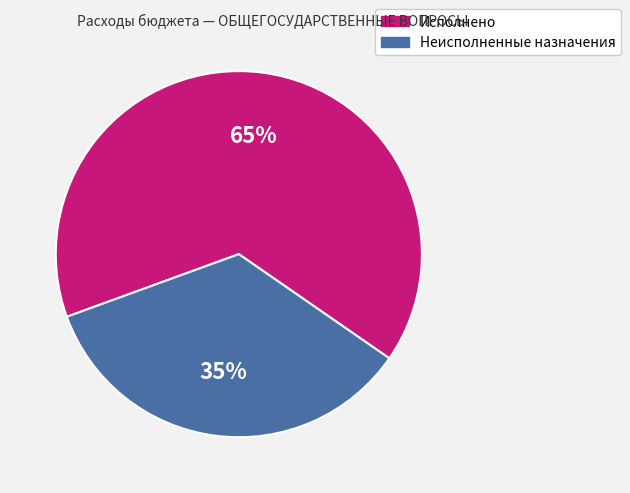

Rank the categories by value from lowest to highest.

Неисполненные назначения, Исполнено